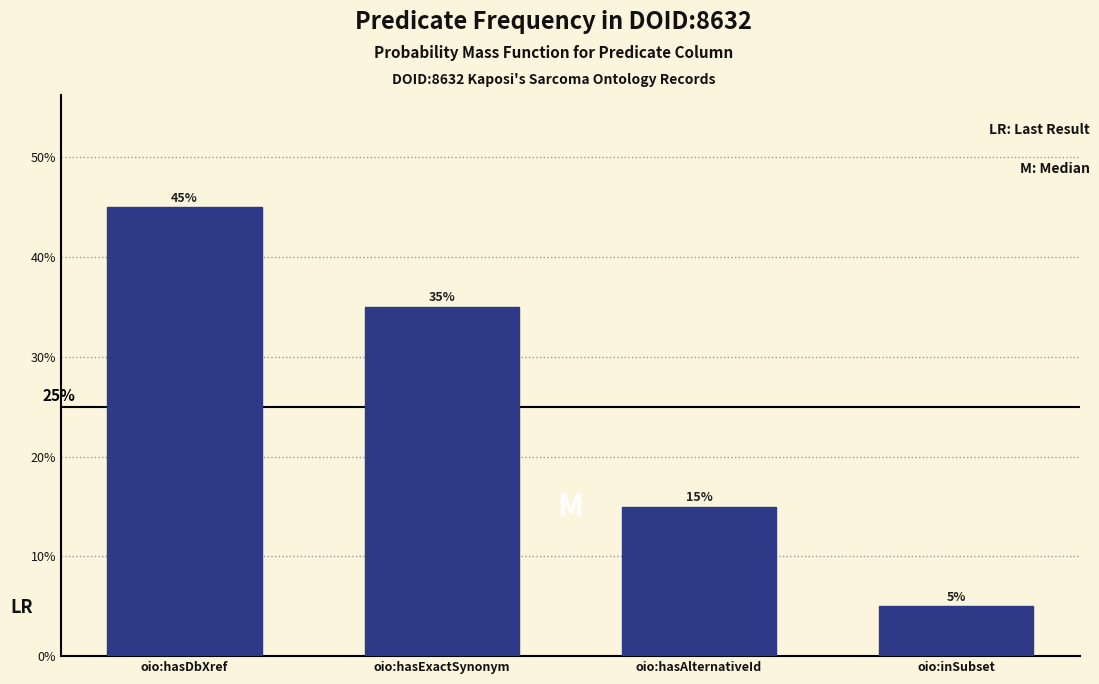

Does the chart contain any negative values?

No